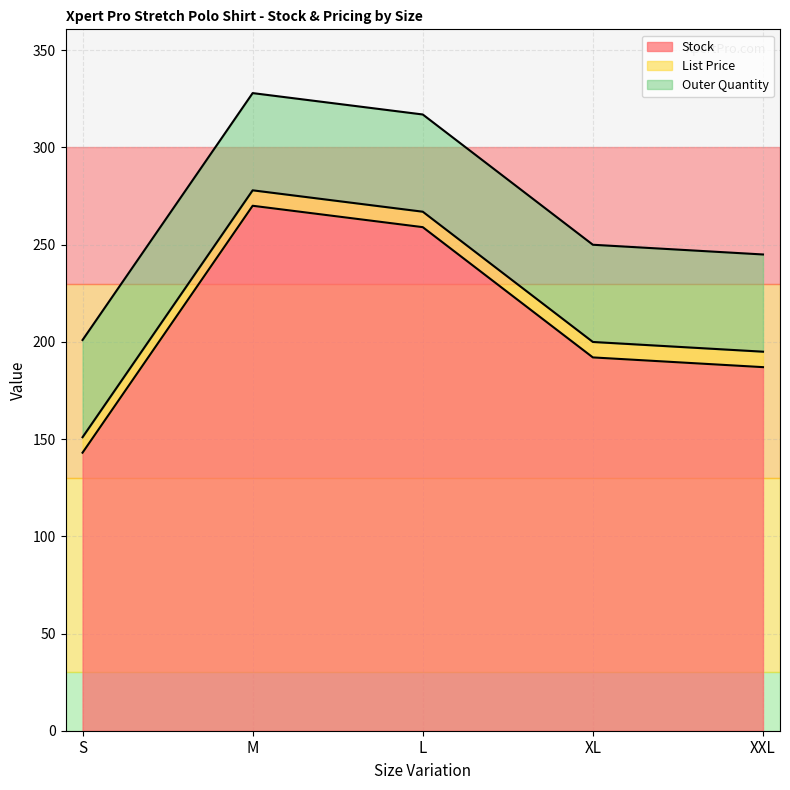

The List Price series shows 11.9 at L. True or false?

False